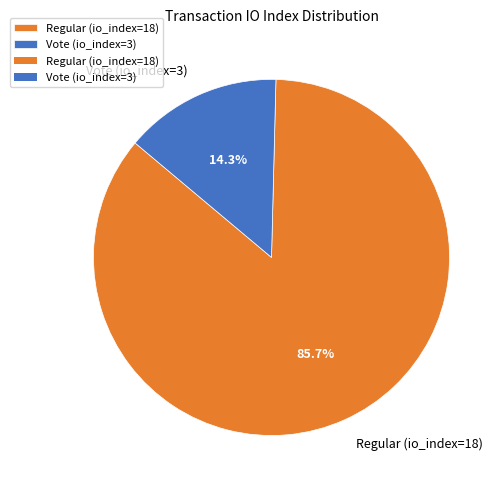

To the nearest percent, what is the difference between the Regular (io_index=18) and Vote (io_index=3) slice percentages?

71%